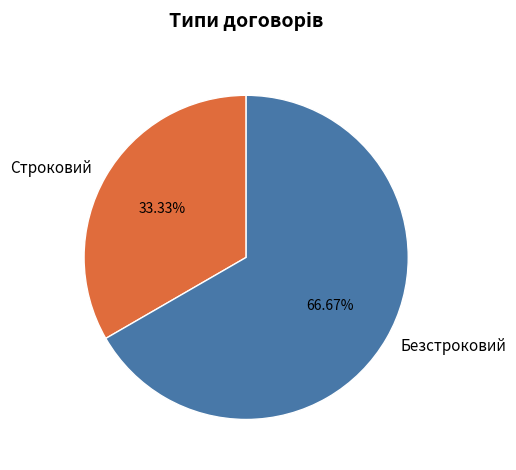

Which category has the biggest portion of the pie?

Безстроковий